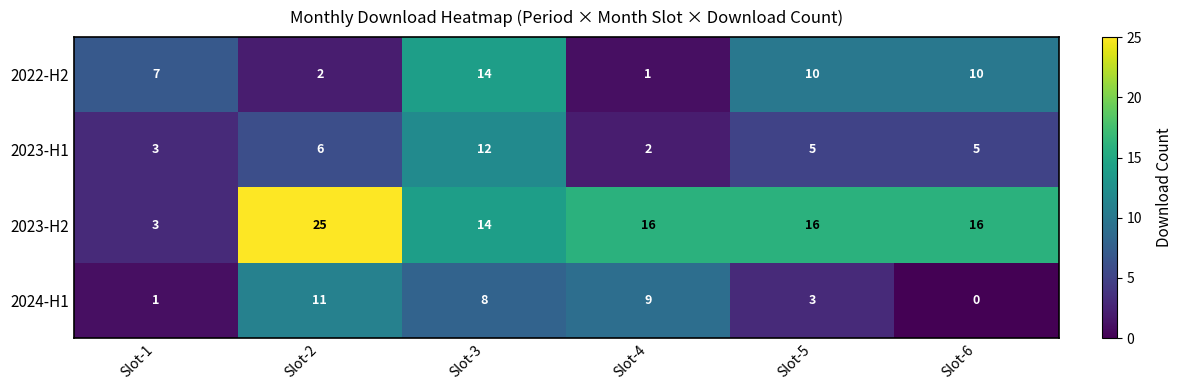

At which label is 2022-H2 closest to 7?

Slot-1